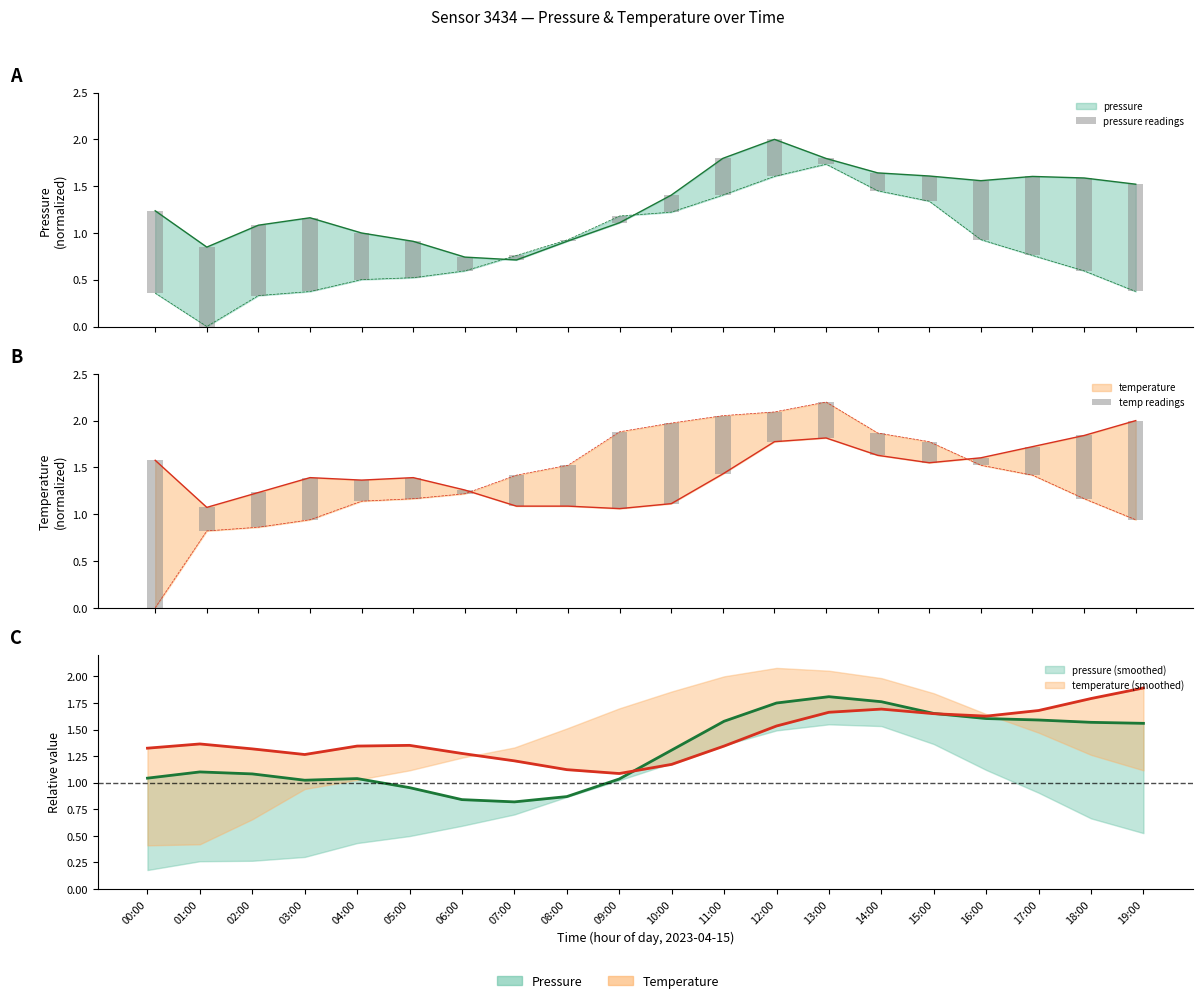

Which has a higher value, 09:00 or 19:00?

19:00